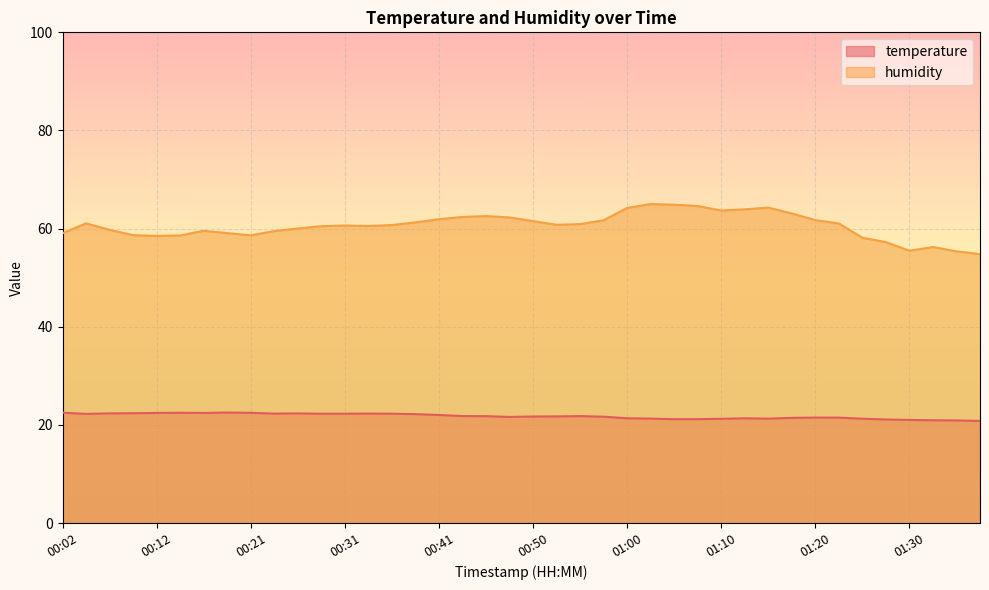

Which series changed the most between 00:43 and 01:27?

humidity